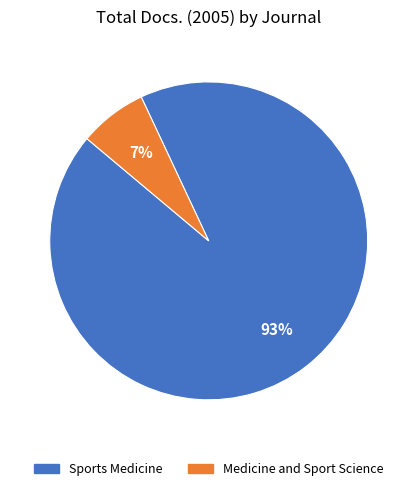

To the nearest percent, what is the combined percentage of Sports Medicine and Medicine and Sport Science?

100%